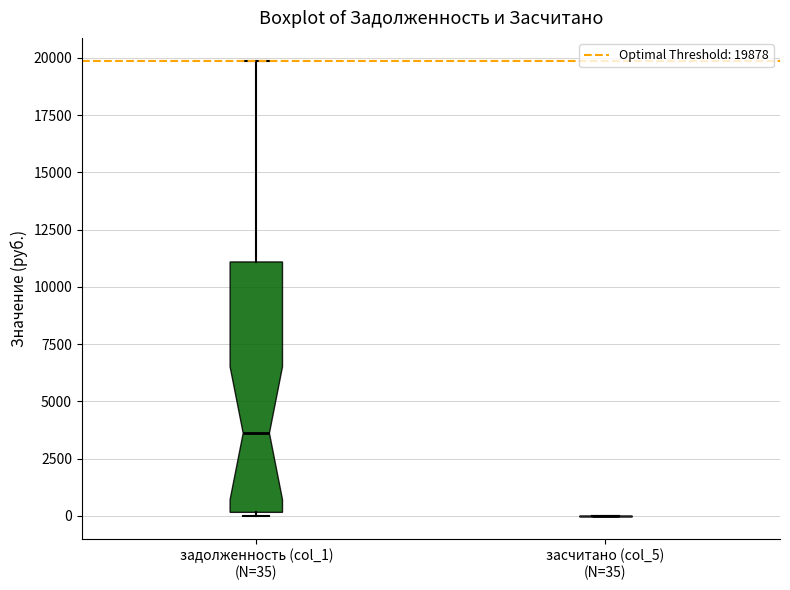

Reading left to right, transcribe this box plot: for each box, give where its median line is, the range the box spans, and where its two whiskers end, as read against the y-axis. The values are not printed on the chart, so give them approximately, as read against the axis.

задолженность (col_1) (N=35): median 3500, box 0 to 11000, whiskers 0 (just below the box's lower edge) to 20000
засчитано (col_5) (N=35): box collapsed to a line at 0, whiskers 0 to 0